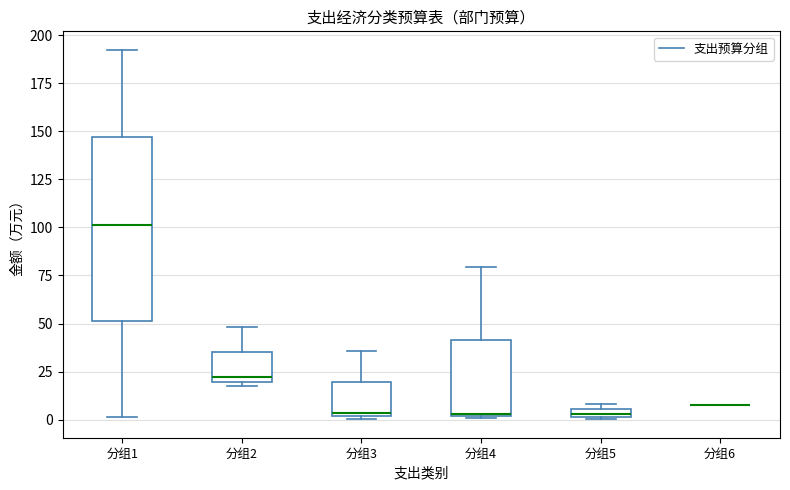

Comparing the boxes themselves (not the whiskers), which one is the tallest?

分组1